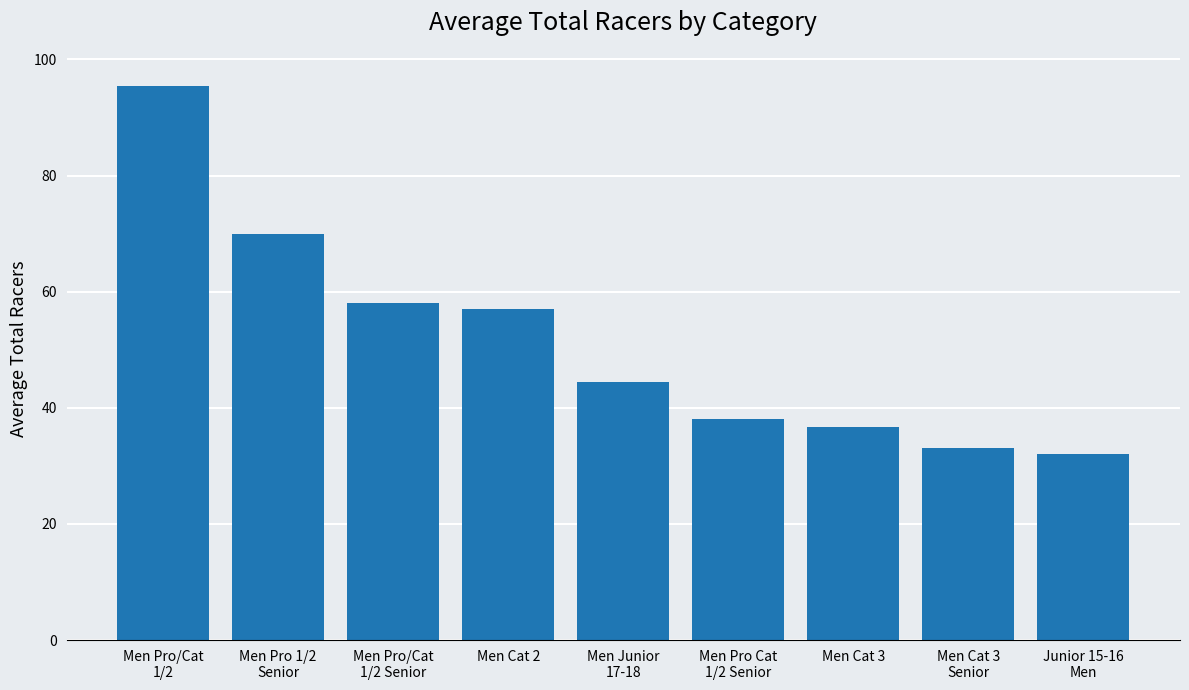

True or false: the data shows 33.0 at Men Cat 3
Senior.

True